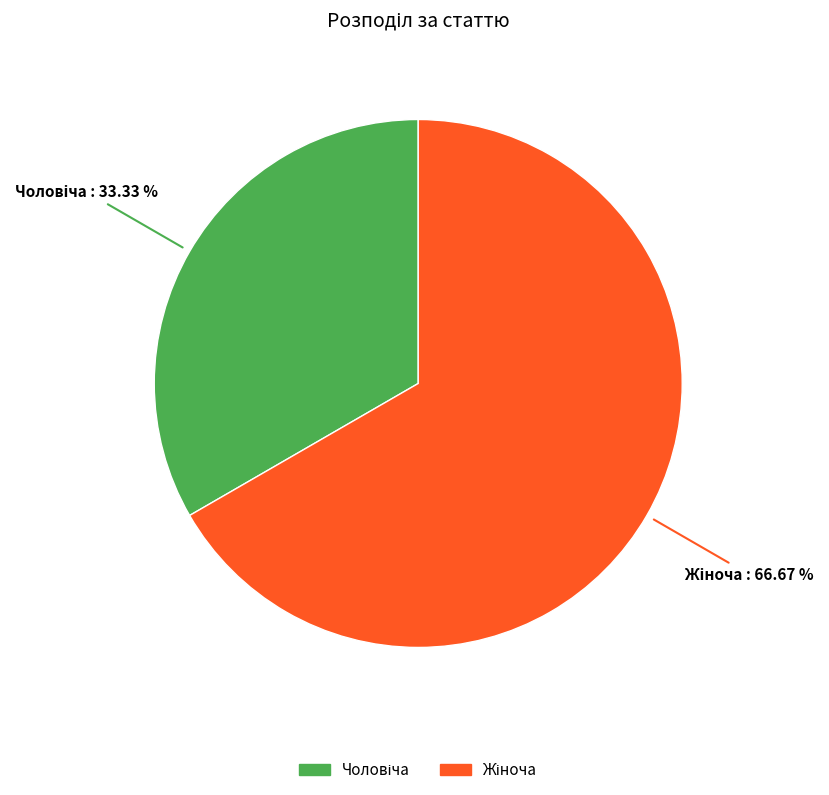

Does any single category account for the majority?

Yes